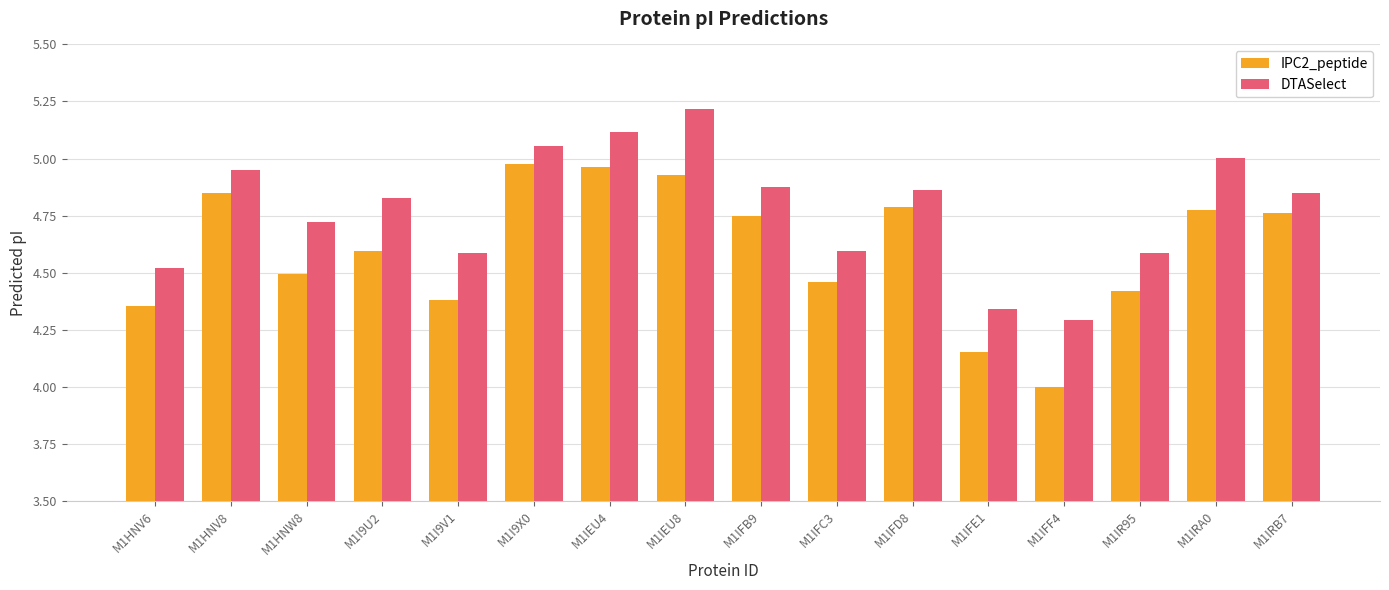

At which label is IPC2_peptide closest to 4?

M1IFF4